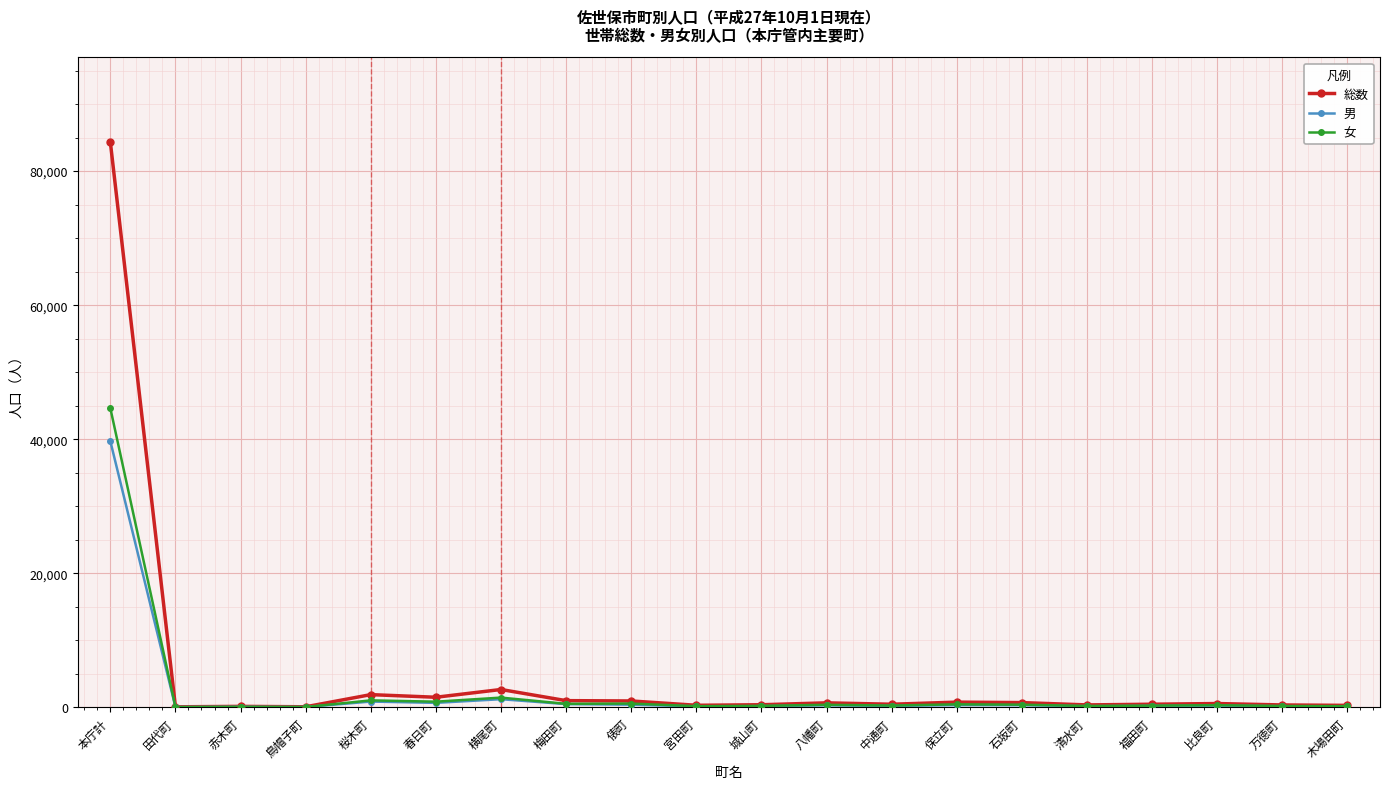

What is the sum of the 女 values at 八幡町 and 横尾町?

1817